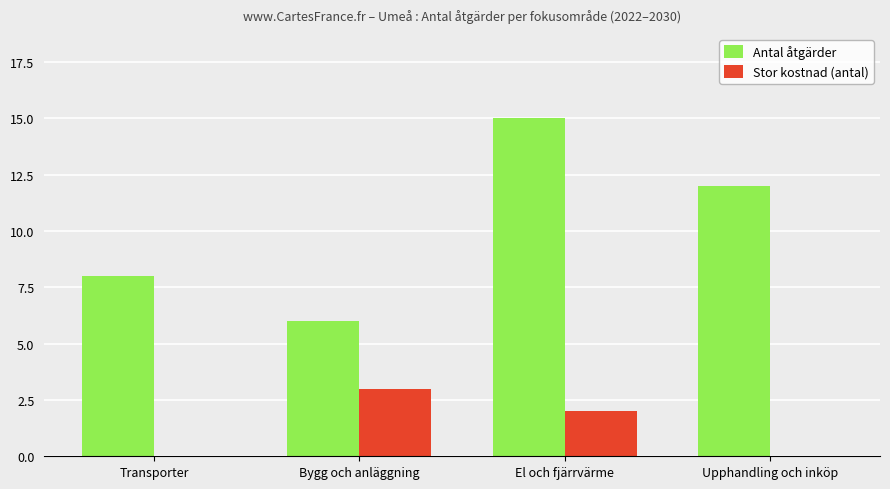

Count the number of data series in this chart.

2